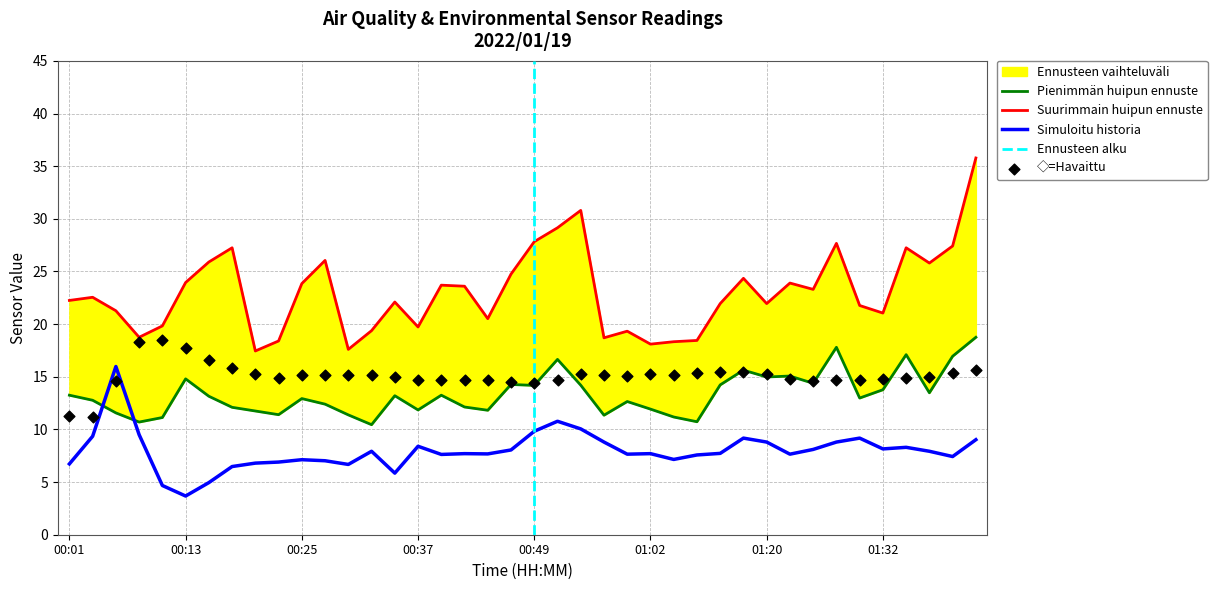

At which category is the sum across all series the highest?

01:41